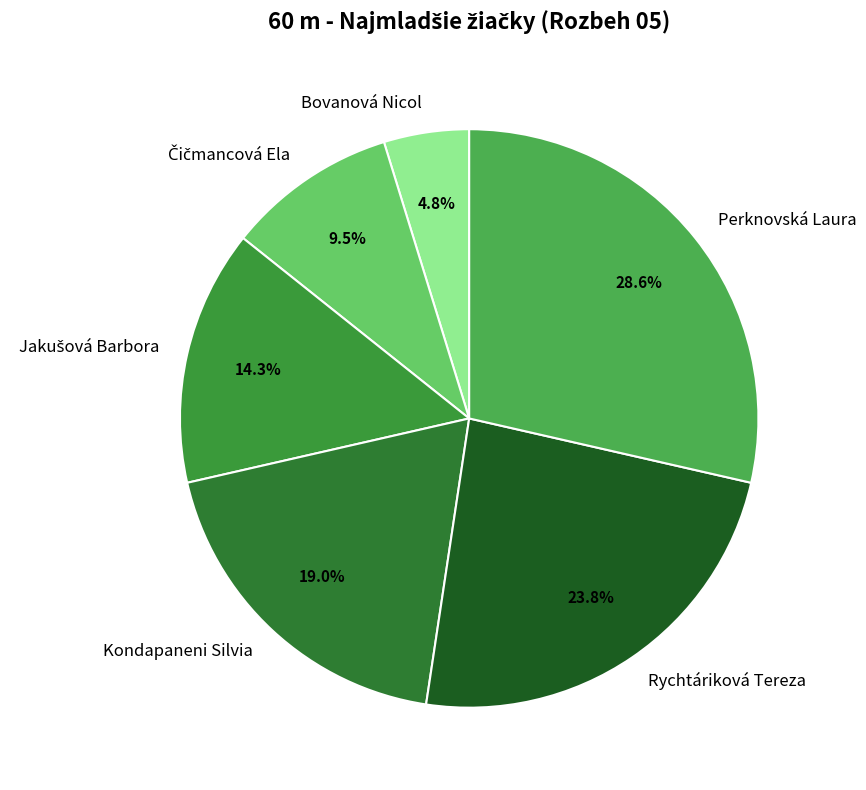

Count the number of slices in the pie.

6